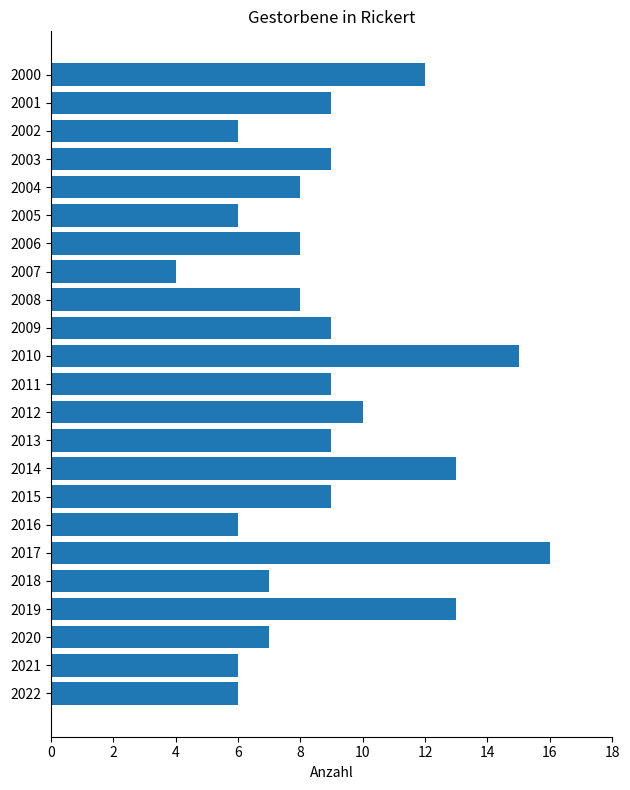

What is the value of the 21st bar from the top?

7